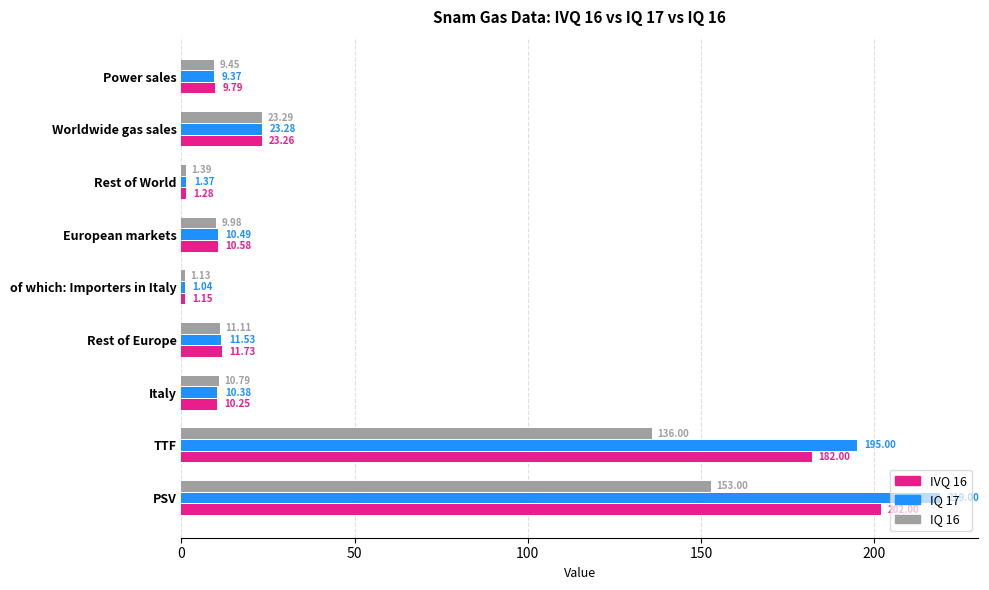

At which category is the sum across all series the highest?

PSV